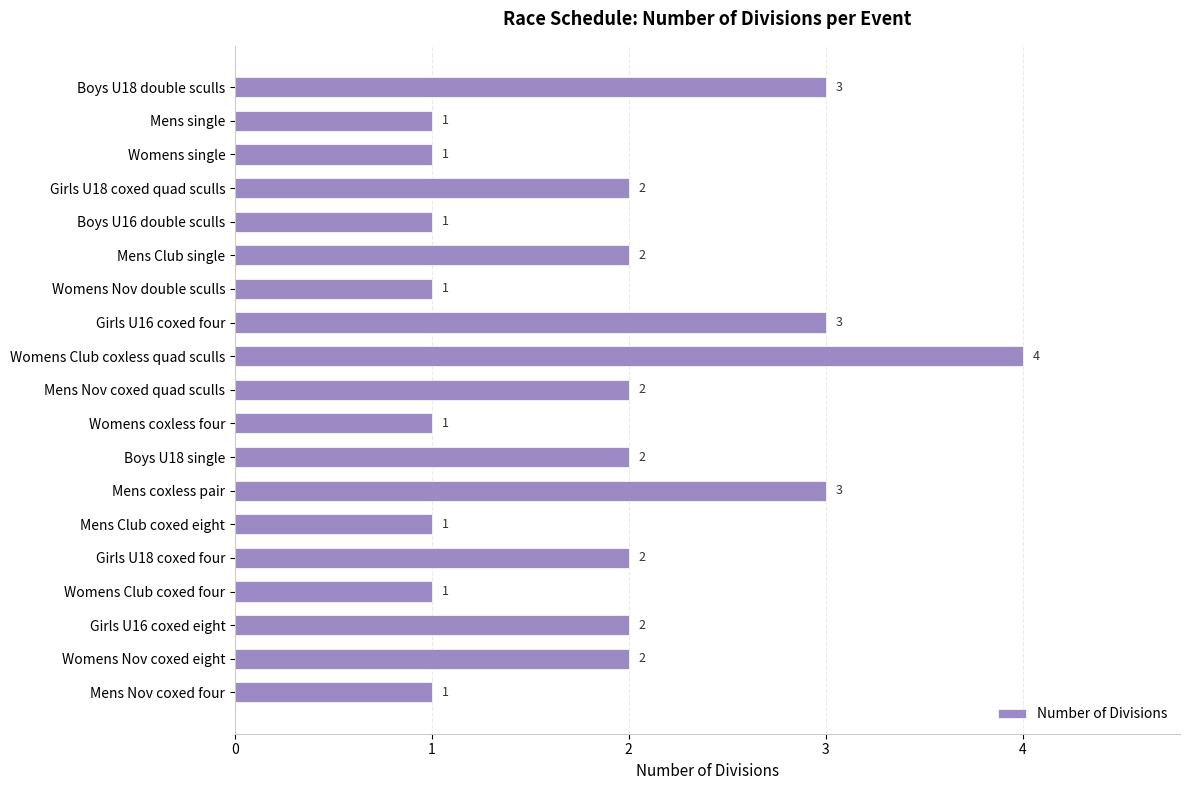

Is it true that the value at Boys U18 single is 3?

False